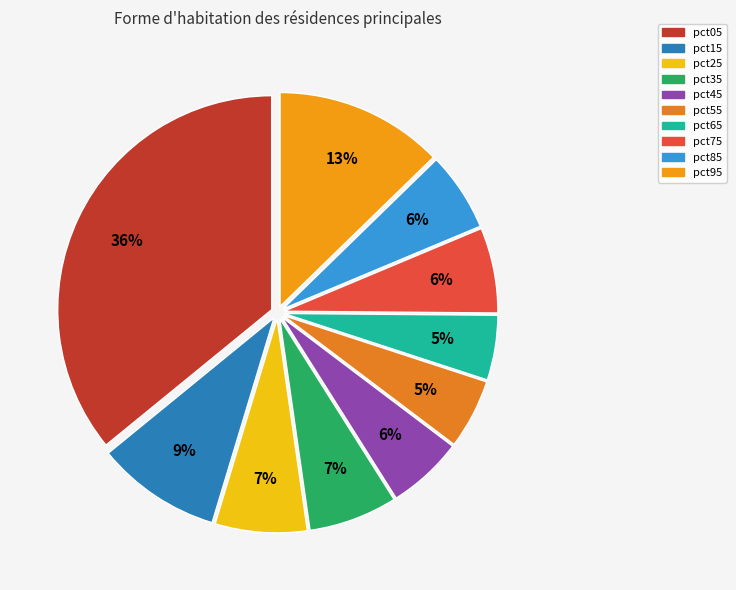

True or false: pct25 accounts for 7% of the total.

True